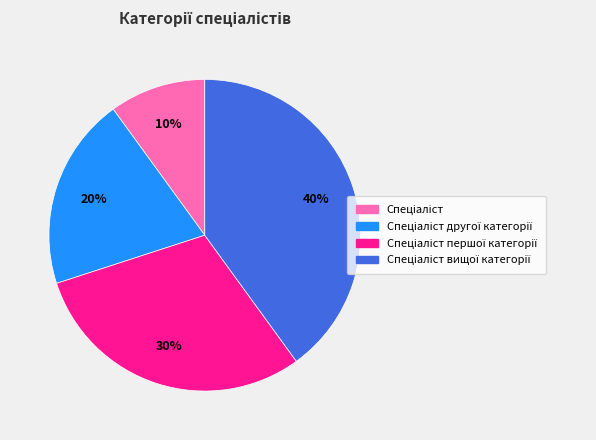

Does any single category account for the majority?

No